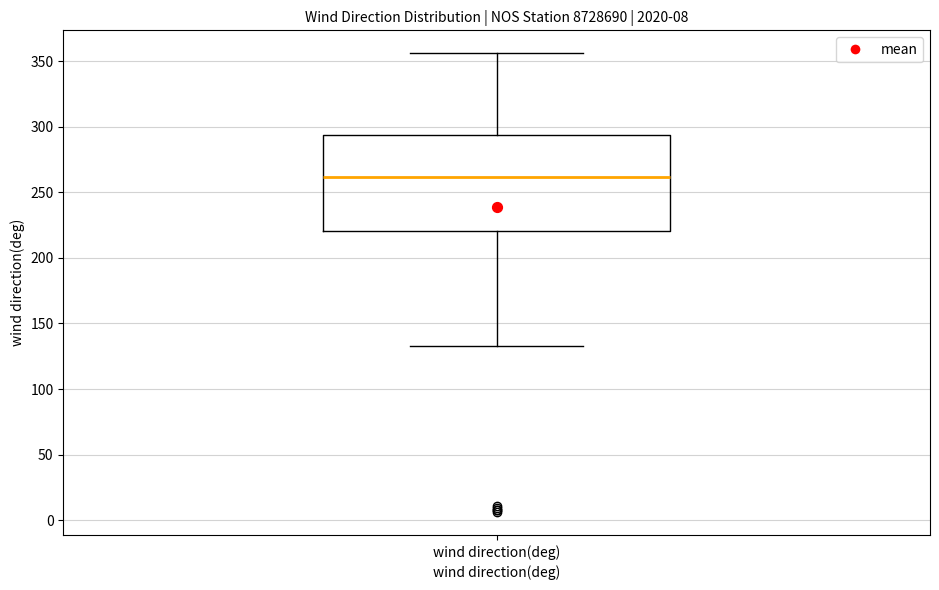

Read this box plot against the y-axis: the position of the median line, the range covered by the box, and the ends of both whiskers. The values are not printed on the chart, so give them approximately, as read against the axis.

median 260, box 220 to 295, whiskers 135 to 355